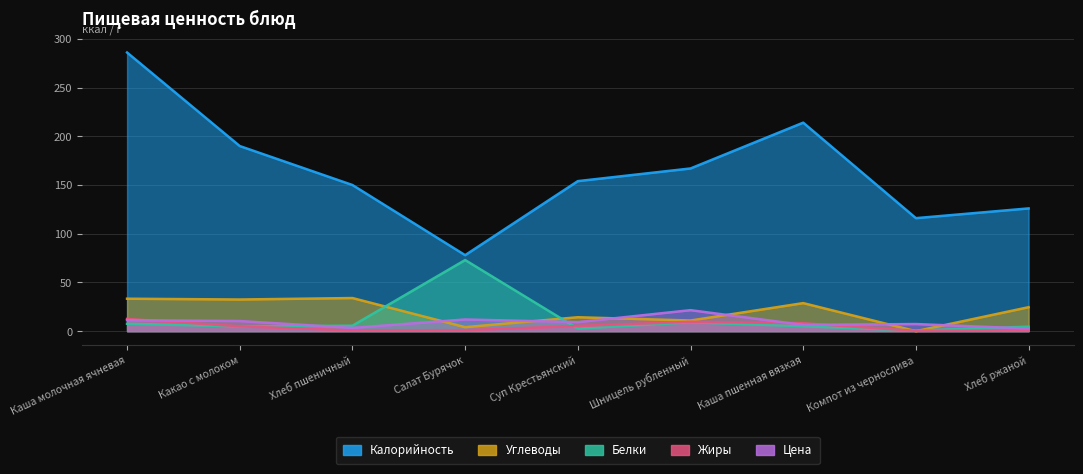

Does the chart have visible grid lines?

Yes